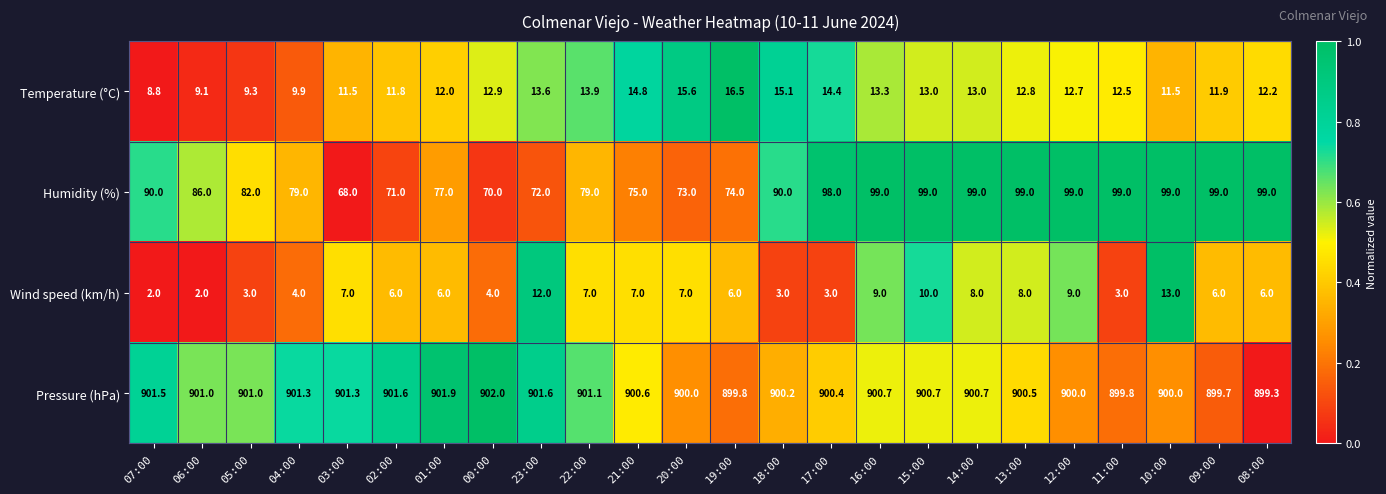

Which category has the highest value across all series?

00:00